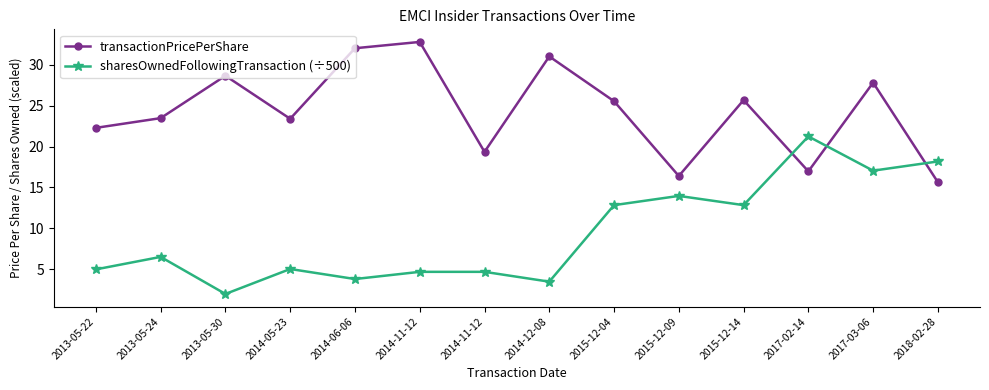

What value does the sharesOwnedFollowingTransaction (÷500) series have at 2014-05-23?

5.0